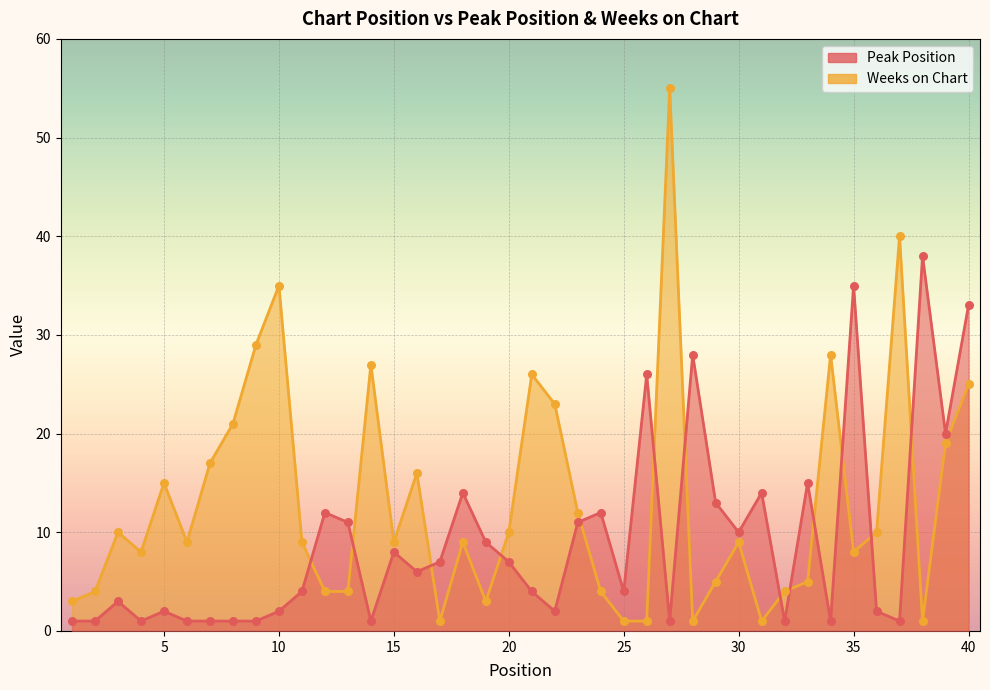

Which series has the largest total across all categories?

Weeks on Chart